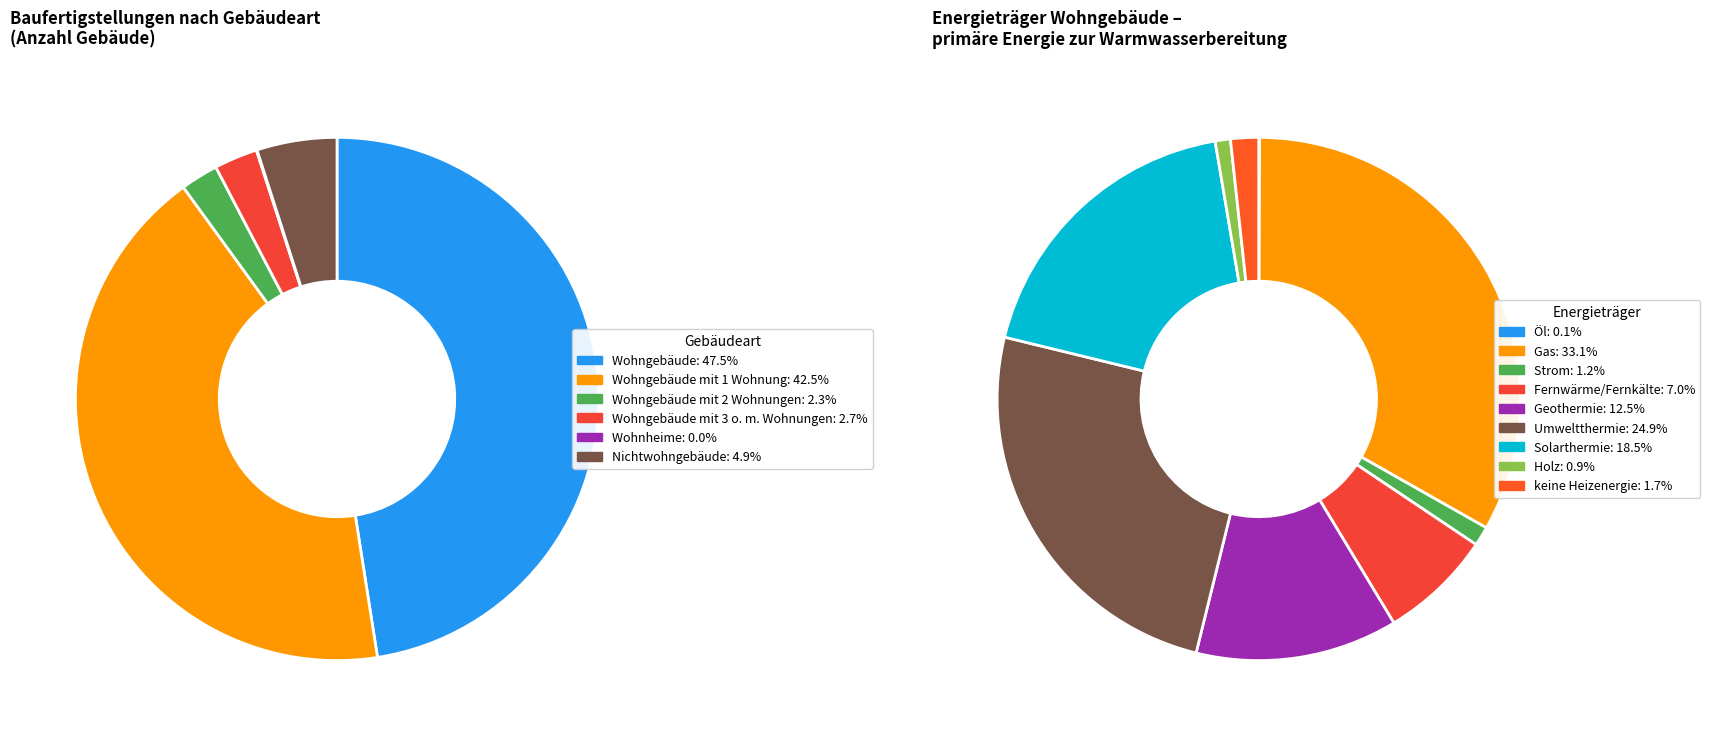

How many slices are in this pie chart?

6